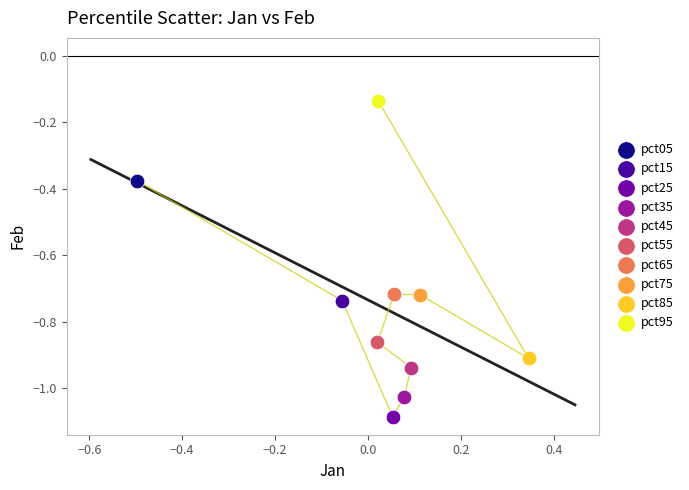

What are all the series names shown in the legend?

pct05, pct15, pct25, pct35, pct45, pct55, pct65, pct75, pct85, pct95